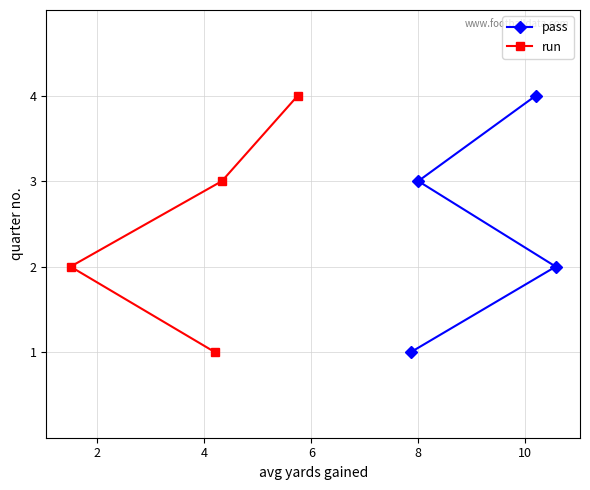

Which has a higher value, 2 or 6?

6